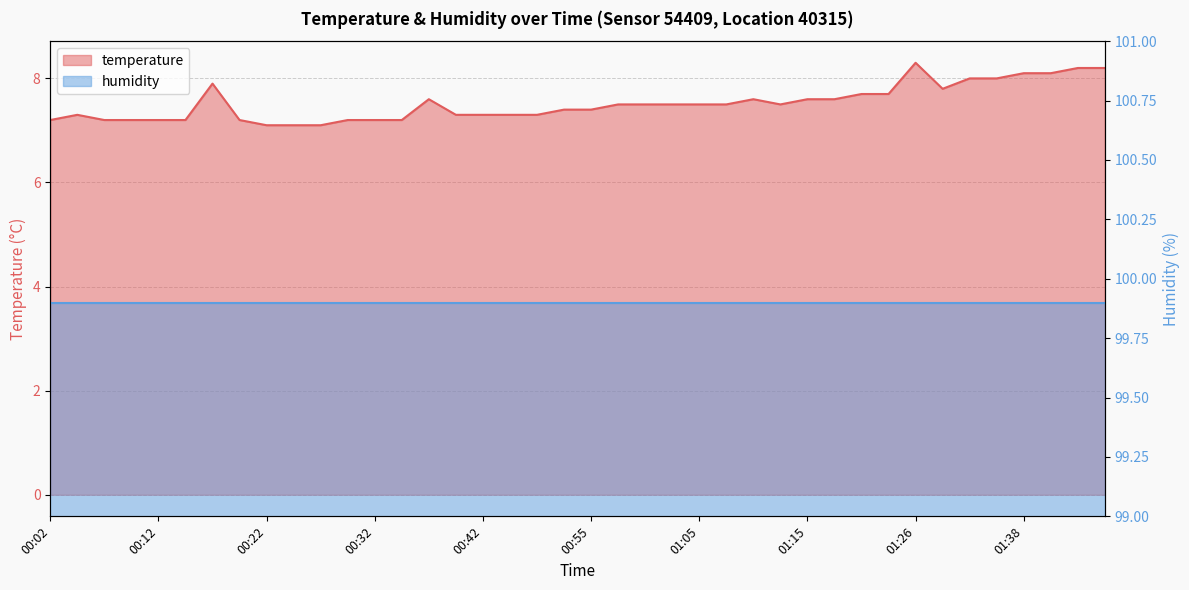

Where is the first local minimum?

01:13